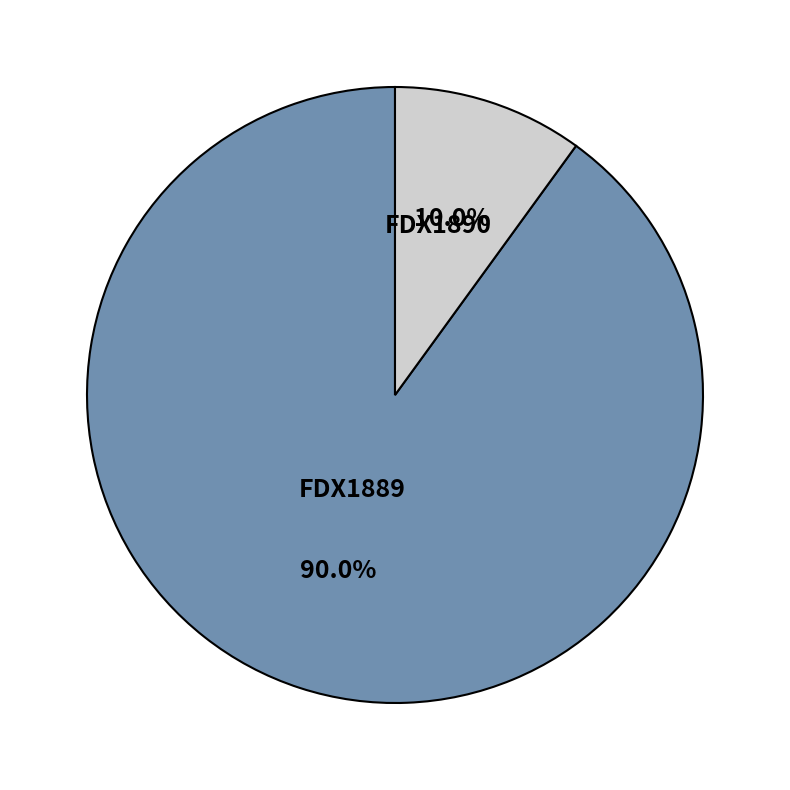

Combined, what portion of the pie is FDX1889 and FDX1890?

100.0%